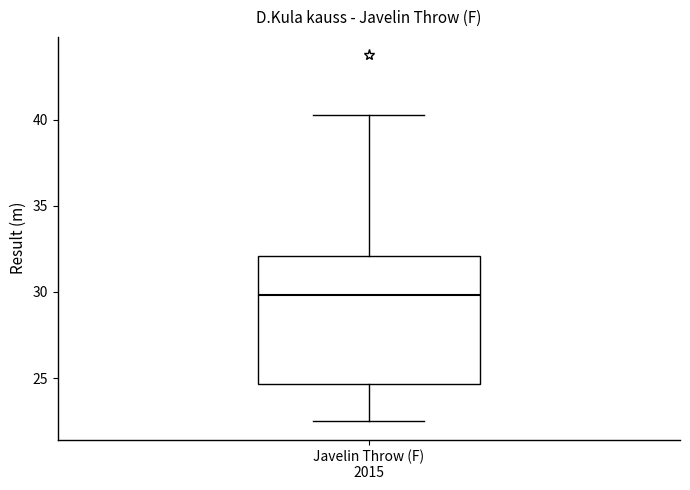

Transcribe this box plot: give where the median line is, the range the box spans, and where the two whiskers end, as read against the y-axis. The values are not printed on the chart, so give them approximately, as read against the axis.

median 30.0, box 24.5 to 32.0, whiskers 22.5 to 40.5